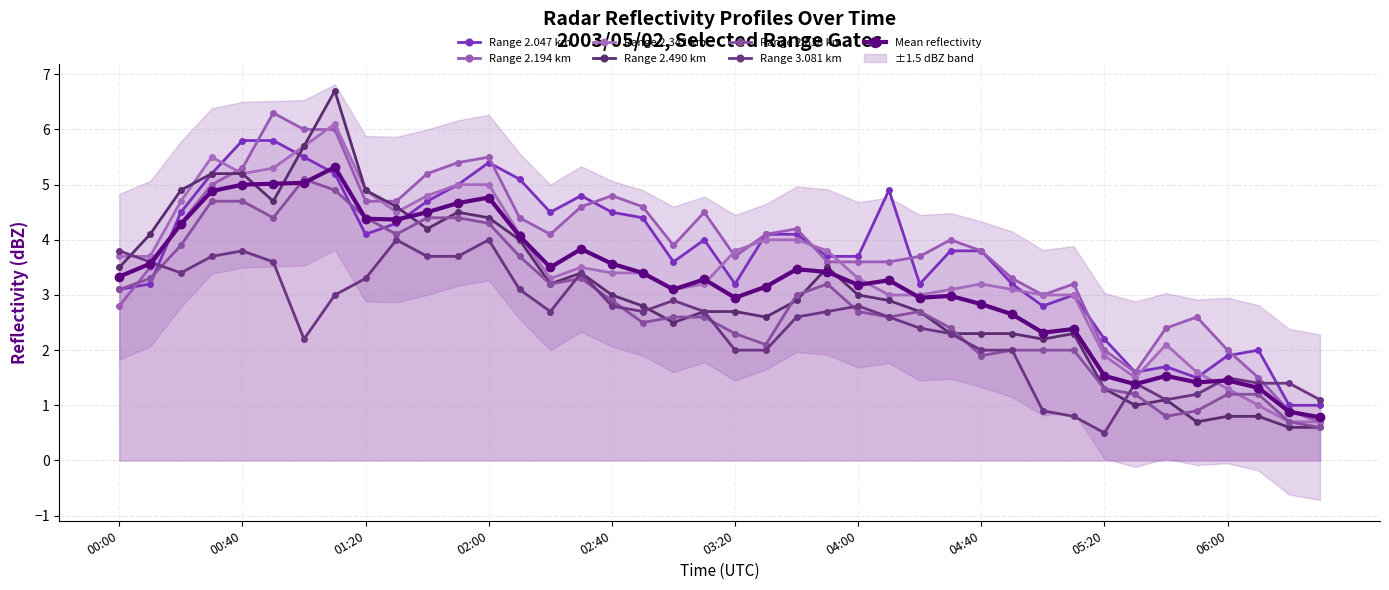

Is this an area chart (filled region under the line)?

No